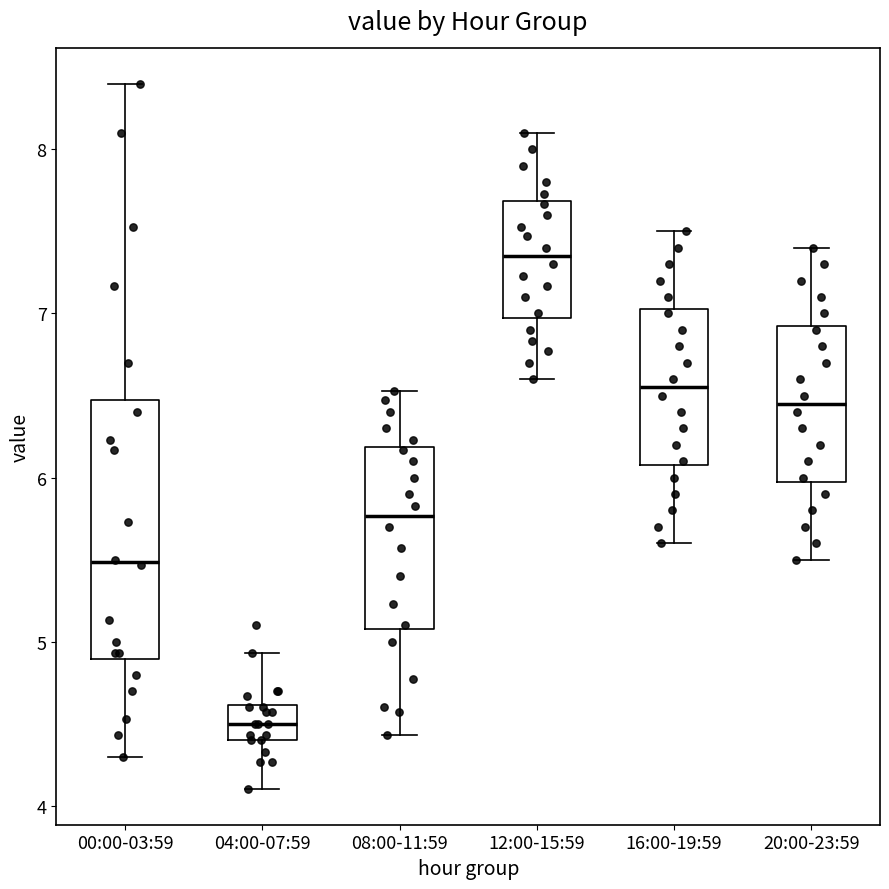

Which box is the tallest, from its lower edge to its upper edge?

00:00-03:59